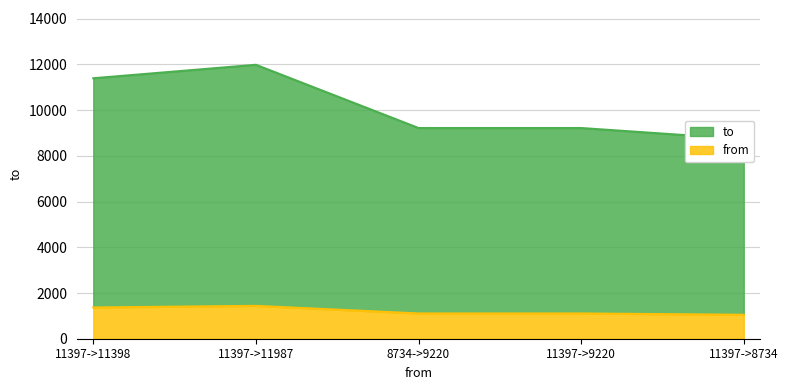

What is the difference between the values at 8734->9220 and 11397->11398?

2178